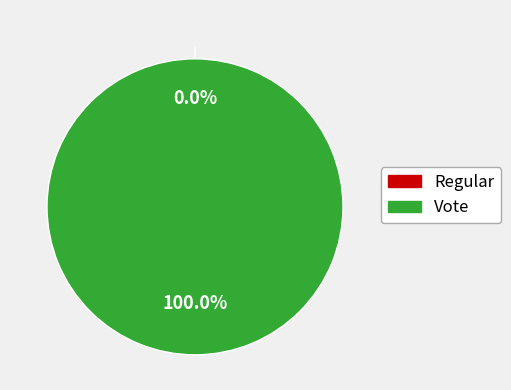

What is the change in value from Regular to Vote?

+2